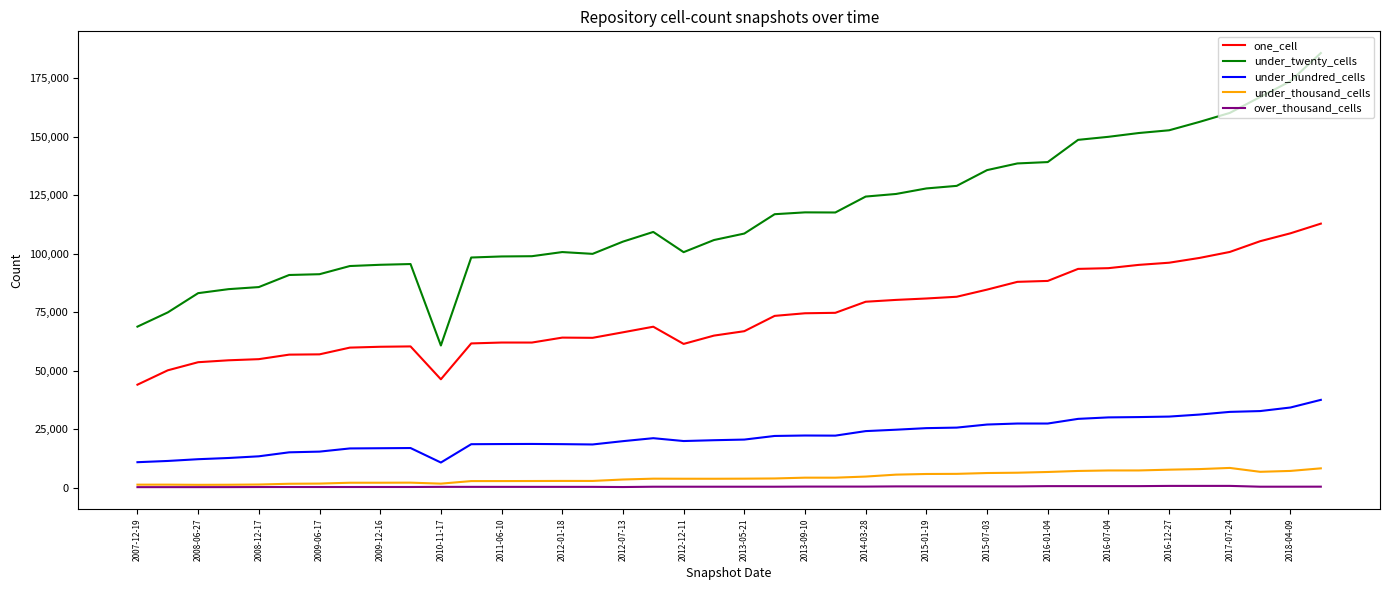

True or false: under_hundred_cells and under_twenty_cells cross at least once.

False